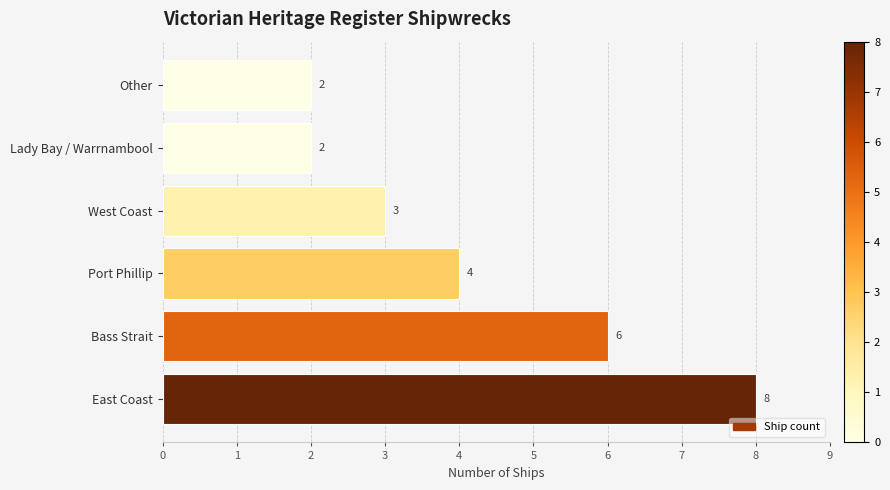

Read the value at Bass Strait.

6